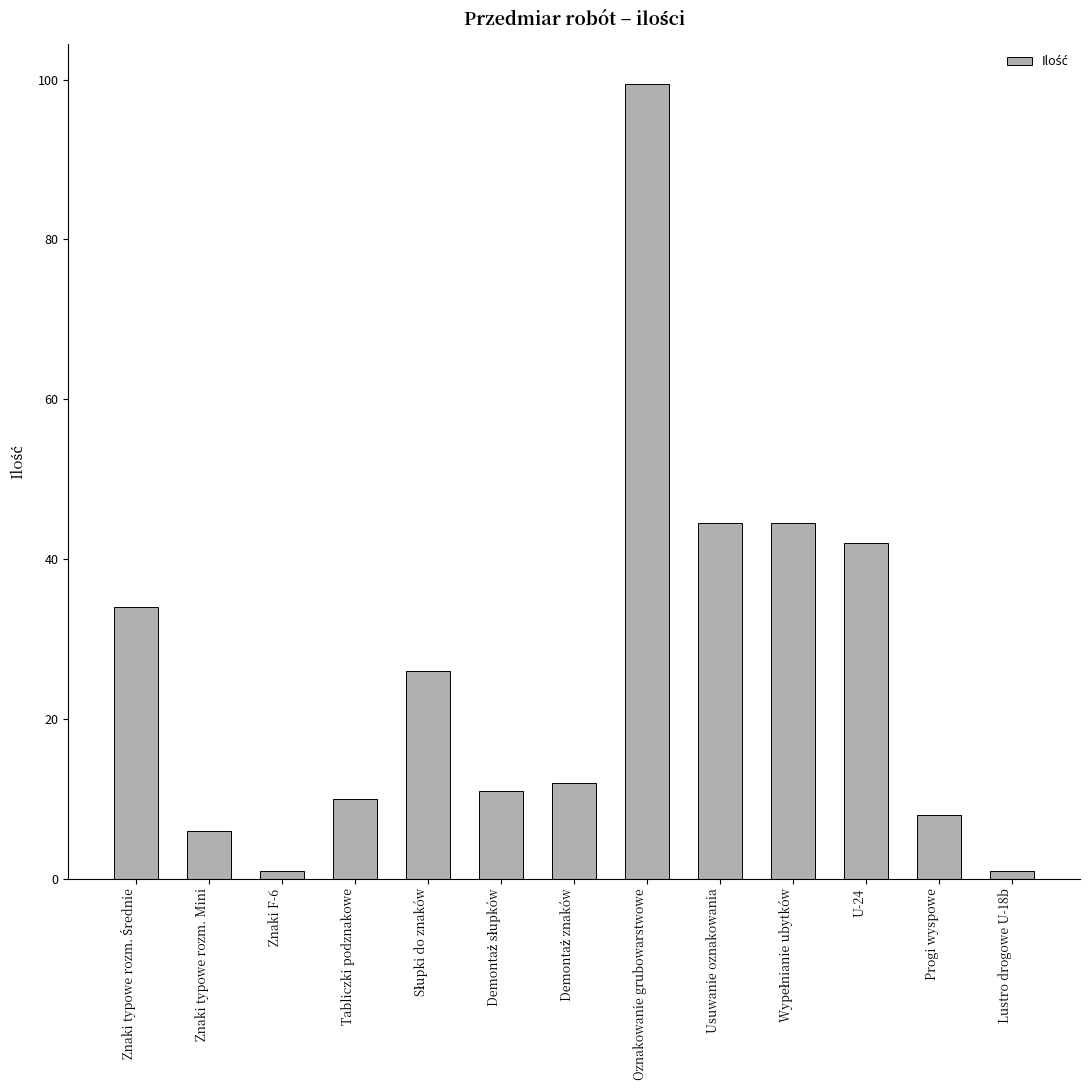

What is the sum of all values?

339.5